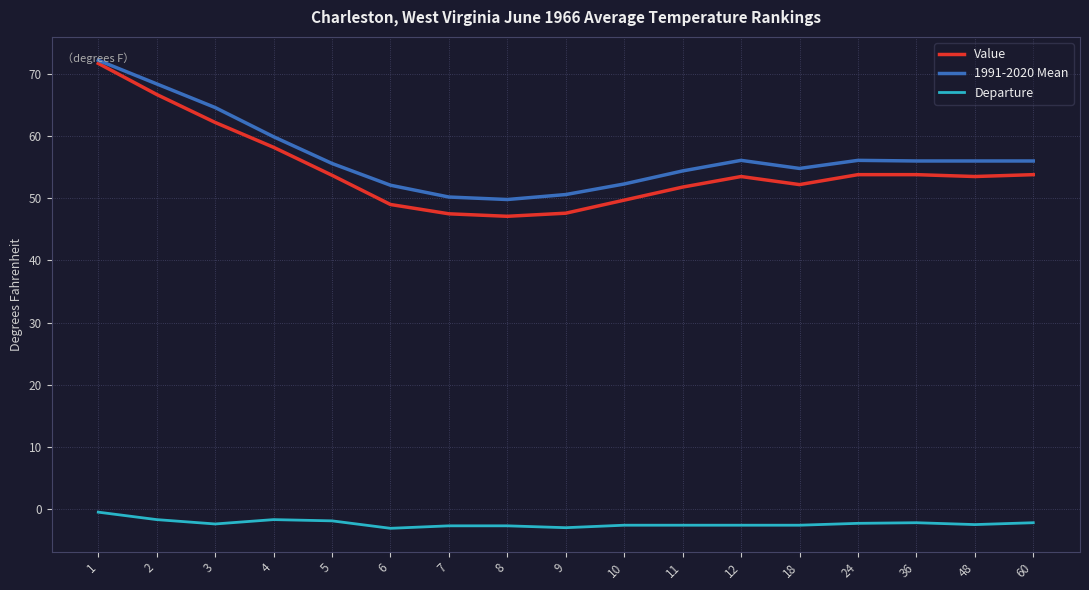

What is the lowest value of the Departure series?

-3.1